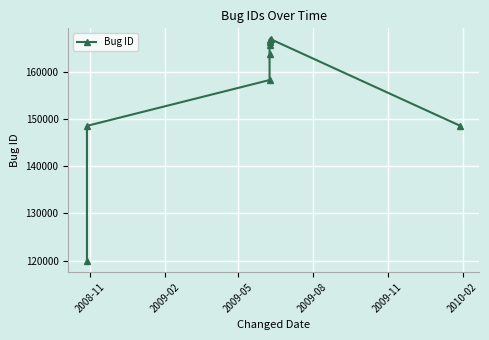

How many lines are shown in the chart?

1